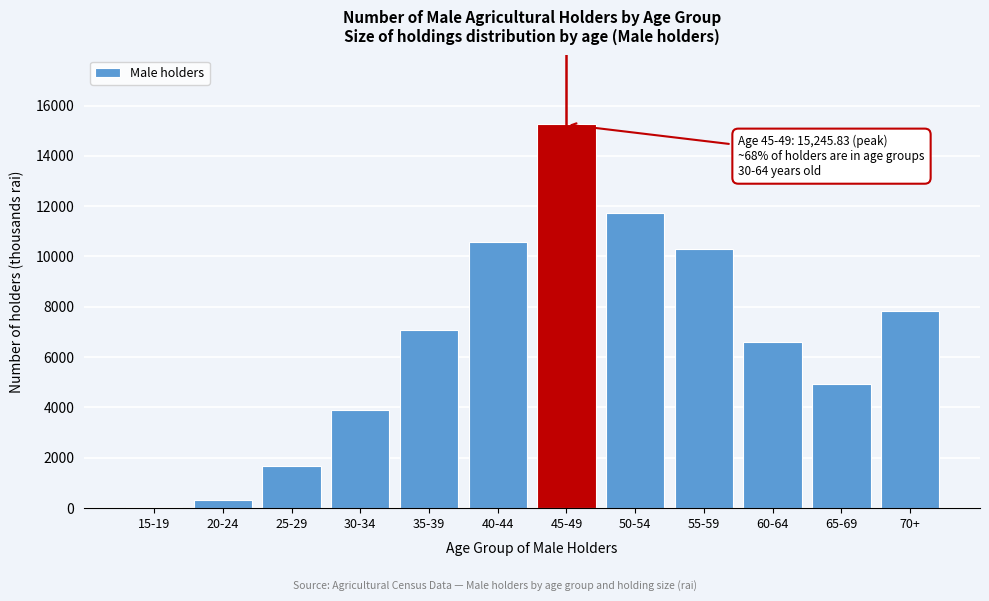

What is the change in value from 25-29 to 60-64?

+4926.1